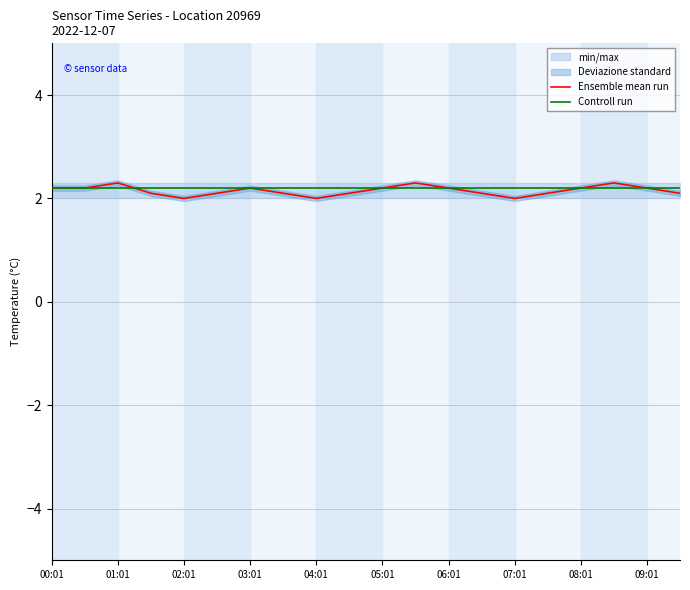

What is the highest value of the Ensemble mean run series?

2.3